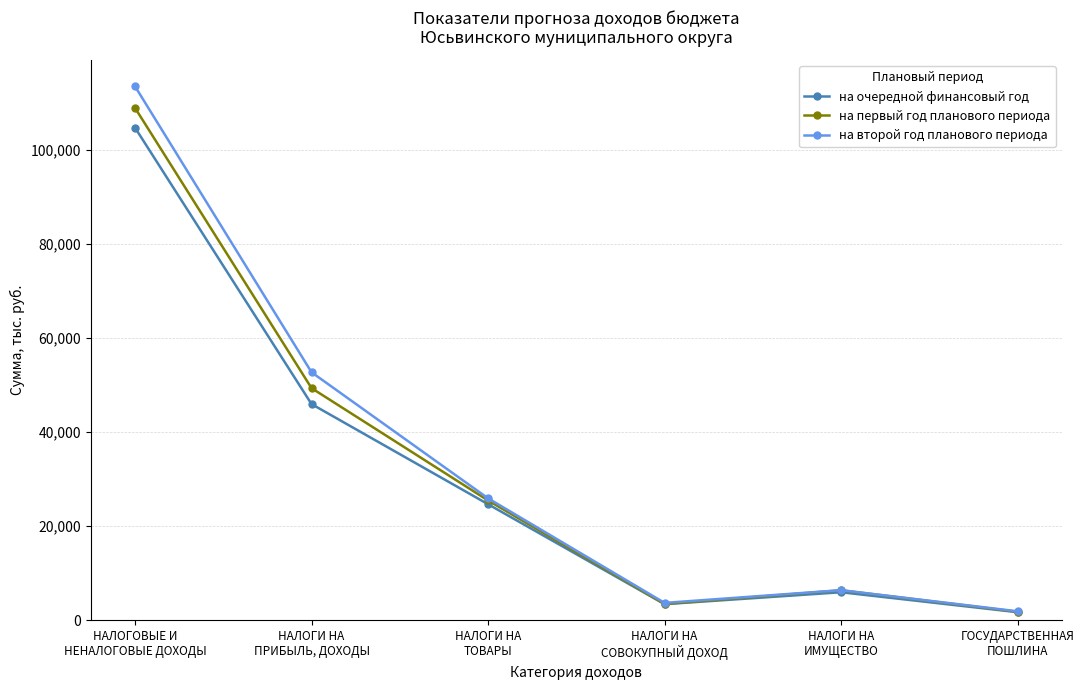

What is the value of the на первый год планового периода point at the 3rd from the left?

25466.2